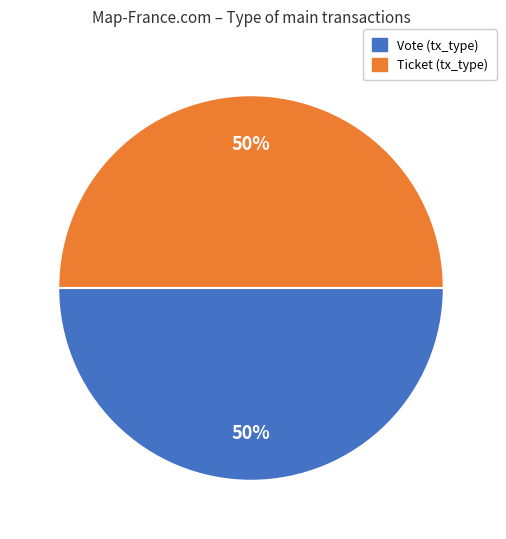

To the nearest percent, what is the average slice percentage?

50%